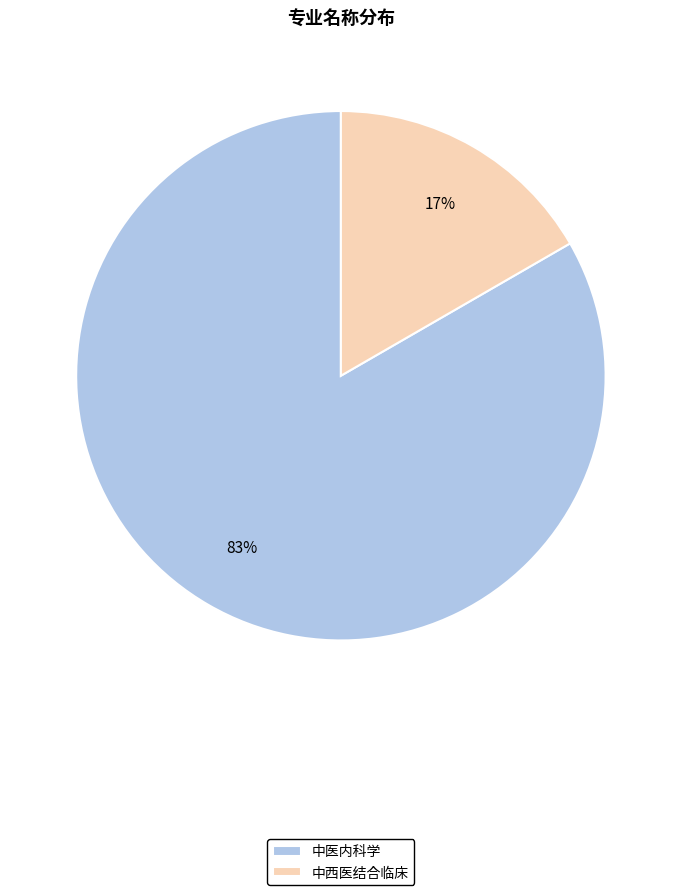

Do 中西医结合临床 and 中医内科学 together represent more than half of the pie?

Yes